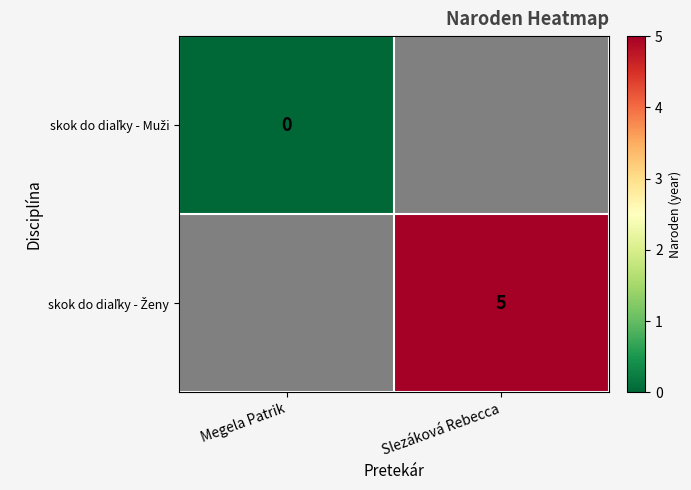

Which category has the highest value across all series?

Slezáková Rebecca